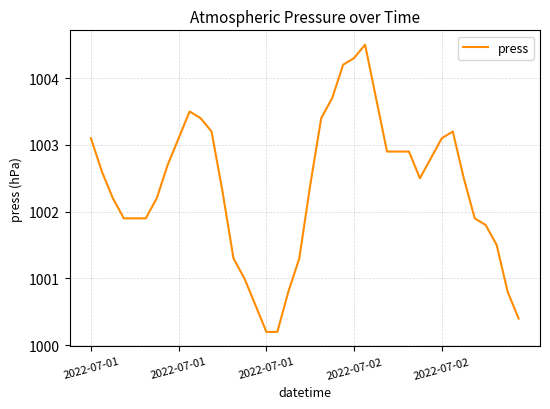

What is the maximum value shown in the chart?

1004.5